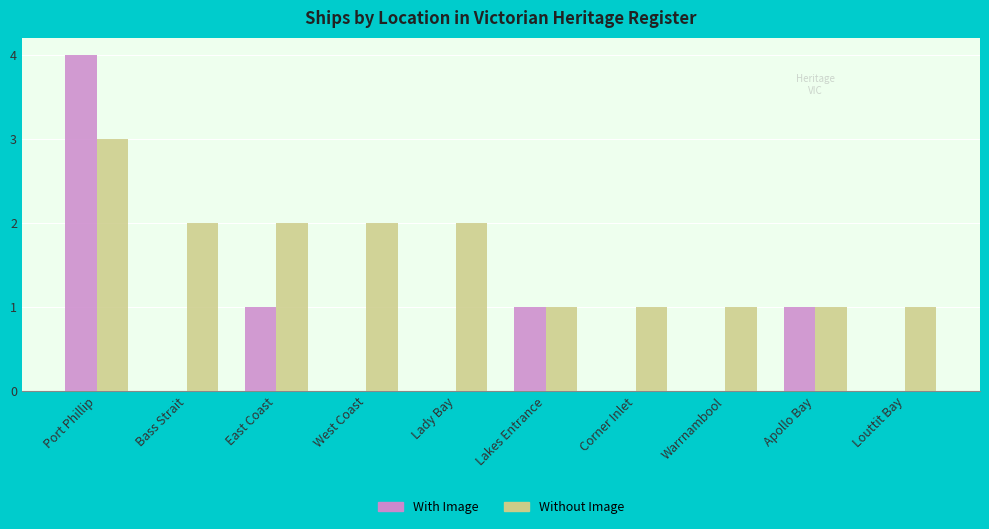

Reading left to right, extract all data points from this chart.

With Image: Port Phillip=4	Bass Strait=0	East Coast=1	West Coast=0	Lady Bay=0	Lakes Entrance=1	Corner Inlet=0	Warrnambool=0	Apollo Bay=1	Louttit Bay=0
Without Image: Port Phillip=3	Bass Strait=2	East Coast=2	West Coast=2	Lady Bay=2	Lakes Entrance=1	Corner Inlet=1	Warrnambool=1	Apollo Bay=1	Louttit Bay=1